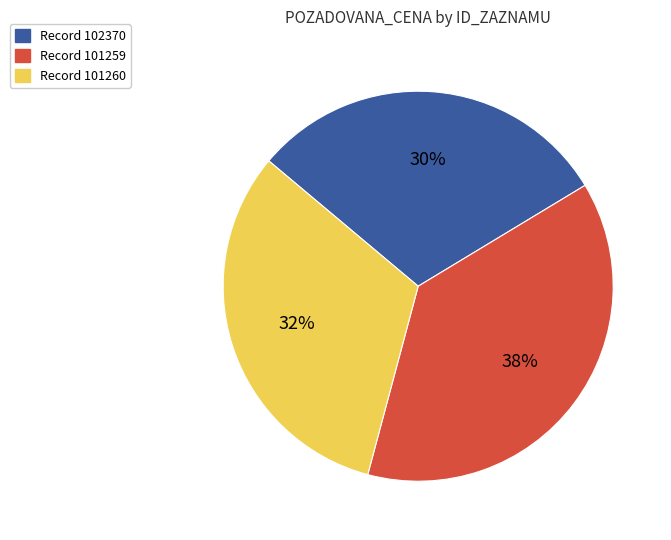

Is there a majority slice in this chart?

No